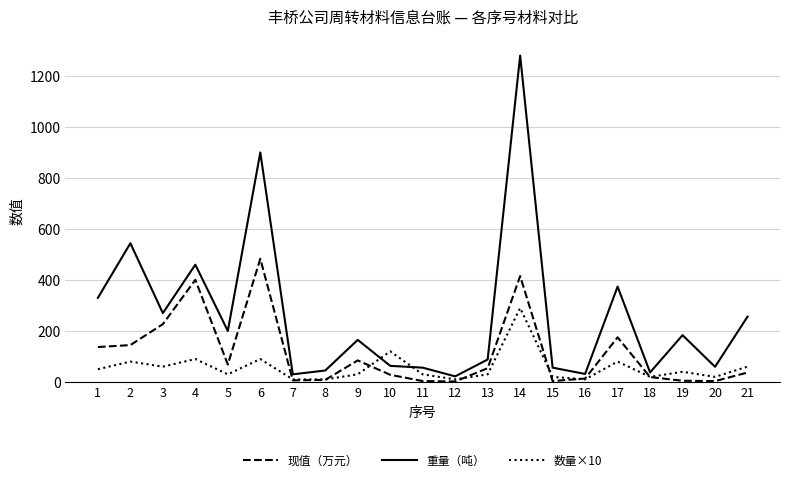

What is the average value of the 数量×10 series?

56.2